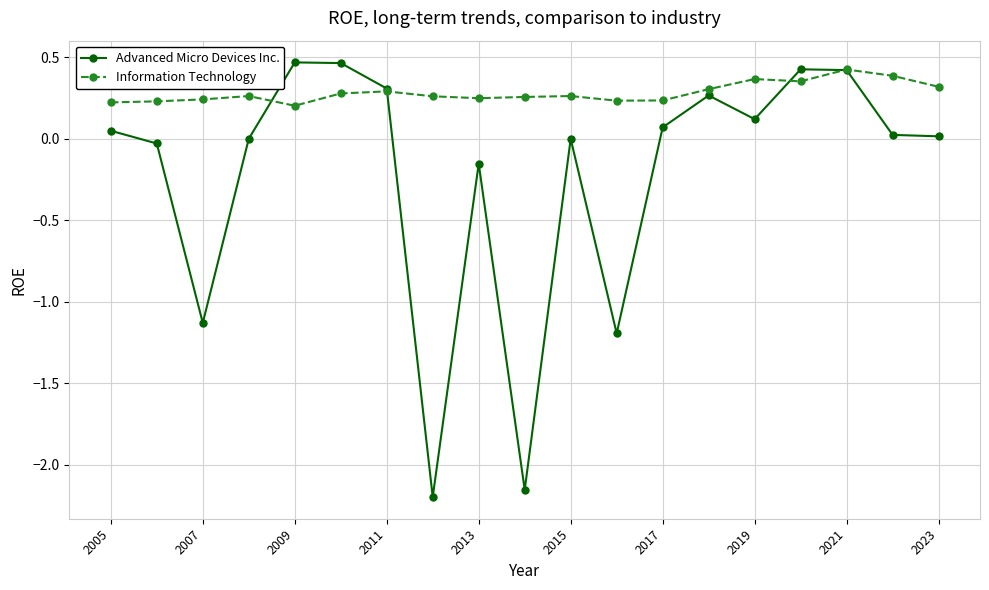

At how many categories does at least one series exceed 0?

19